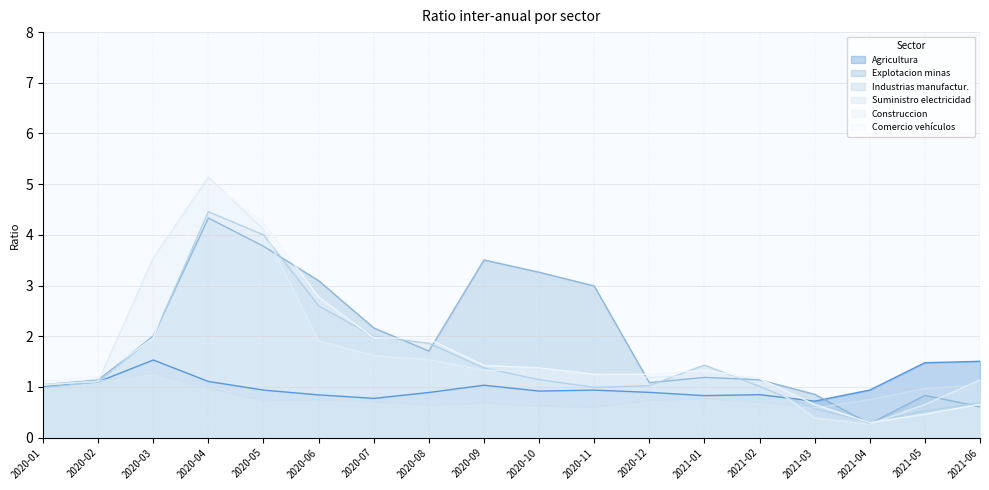

How many interior local peaks does the Explotacion minas series have?

4